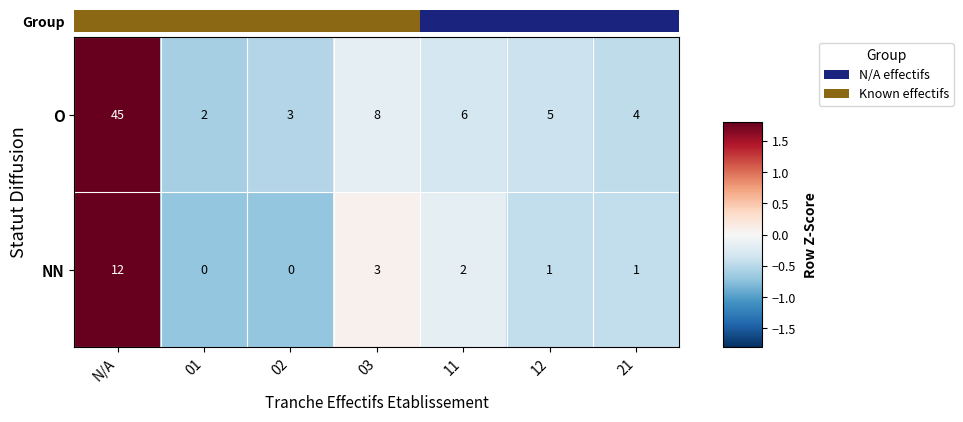

Reading left to right, what are all the values shown in this chart?

O: N/A=45	01=2	02=3	03=8	11=6	12=5	21=4
NN: N/A=12	01=0	02=0	03=3	11=2	12=1	21=1